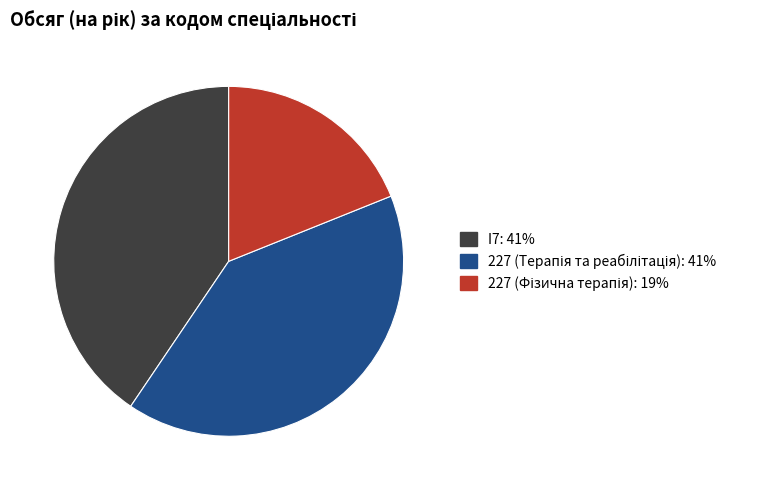

Does I7 account for over 50% of the chart?

No